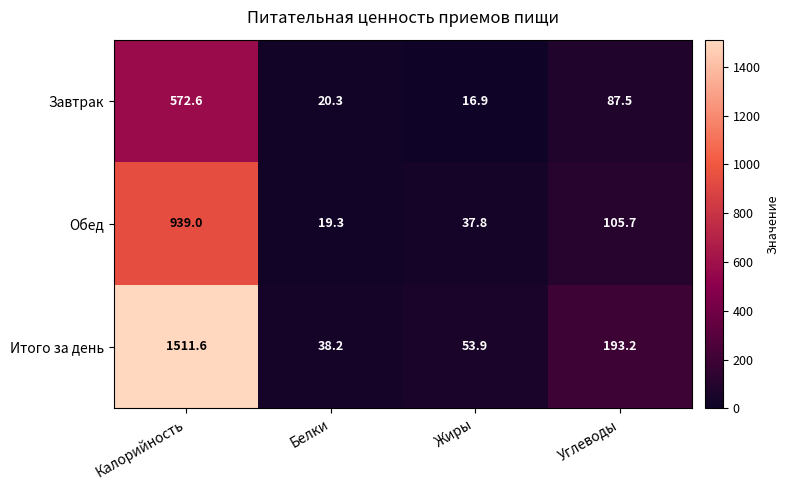

What is the difference between the second highest and minimum values in the Итого за день series?

155.0